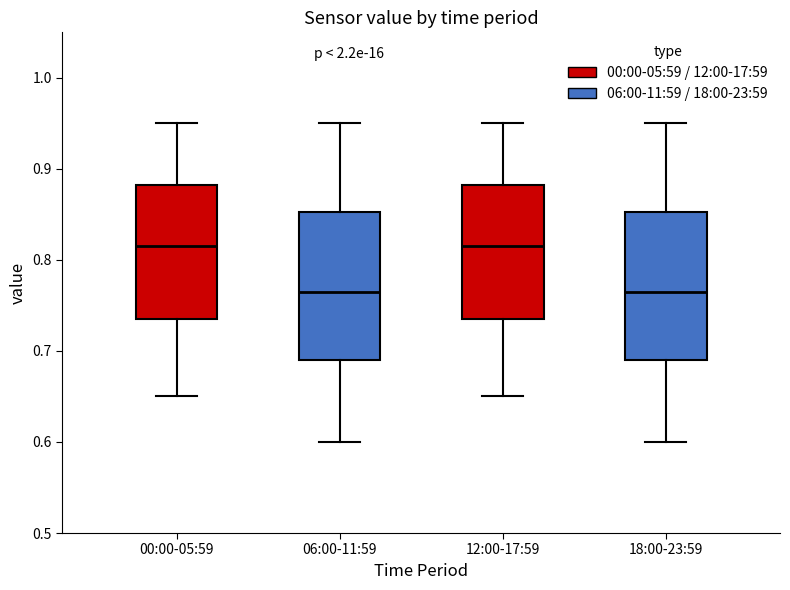

Reading left to right, transcribe this box plot: for each box, give where its median line is, the range the box spans, and where its two whiskers end, as read against the y-axis. The values are not printed on the chart, so give them approximately, as read against the axis.

00:00-05:59: median 0.82, box 0.74 to 0.88, whiskers 0.65 to 0.95
06:00-11:59: median 0.77, box 0.69 to 0.85, whiskers 0.60 to 0.95
12:00-17:59: median 0.82, box 0.74 to 0.88, whiskers 0.65 to 0.95
18:00-23:59: median 0.77, box 0.69 to 0.85, whiskers 0.60 to 0.95